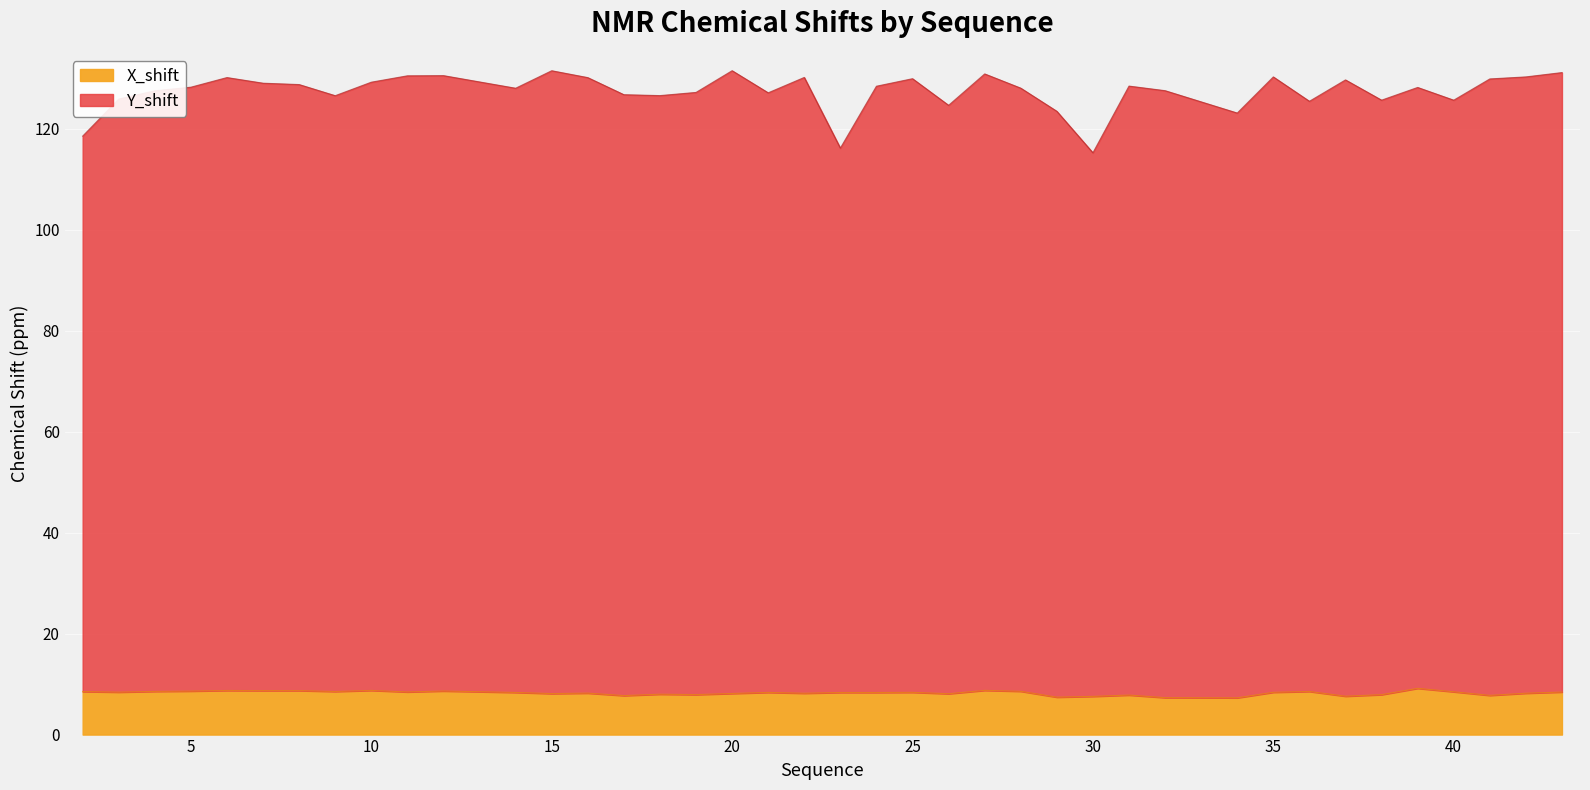

What is the lowest value of the X_shift series?

7.3